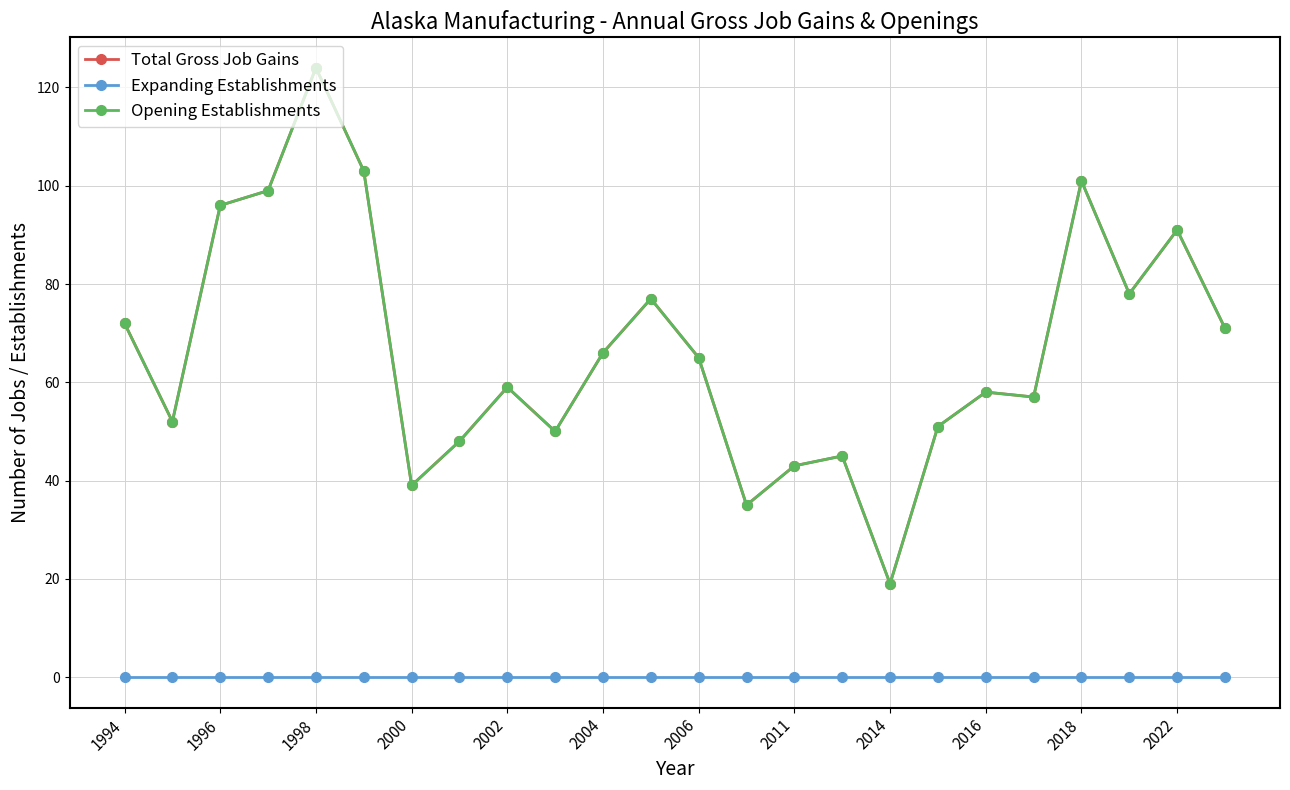

Does the chart have visible grid lines?

Yes